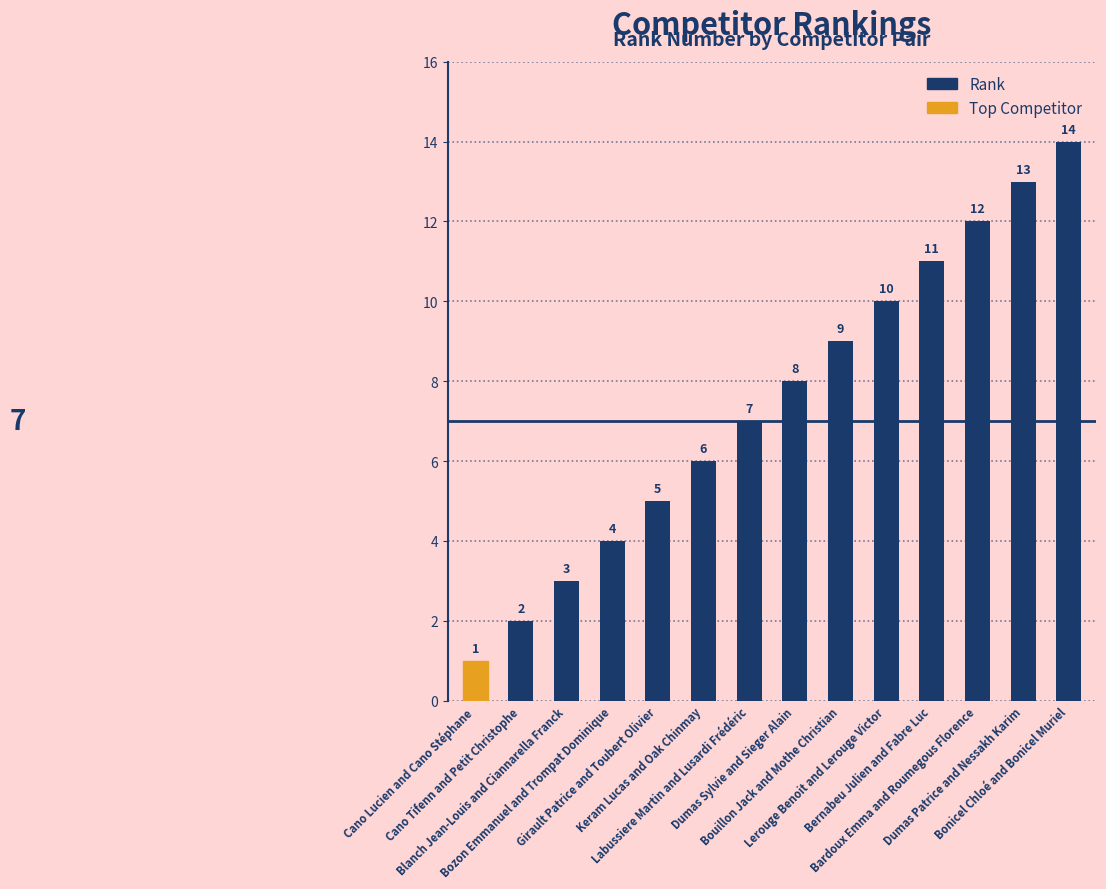

At which label is the value closest to 7?

Labussiere Martin and Lusardi Frédéric